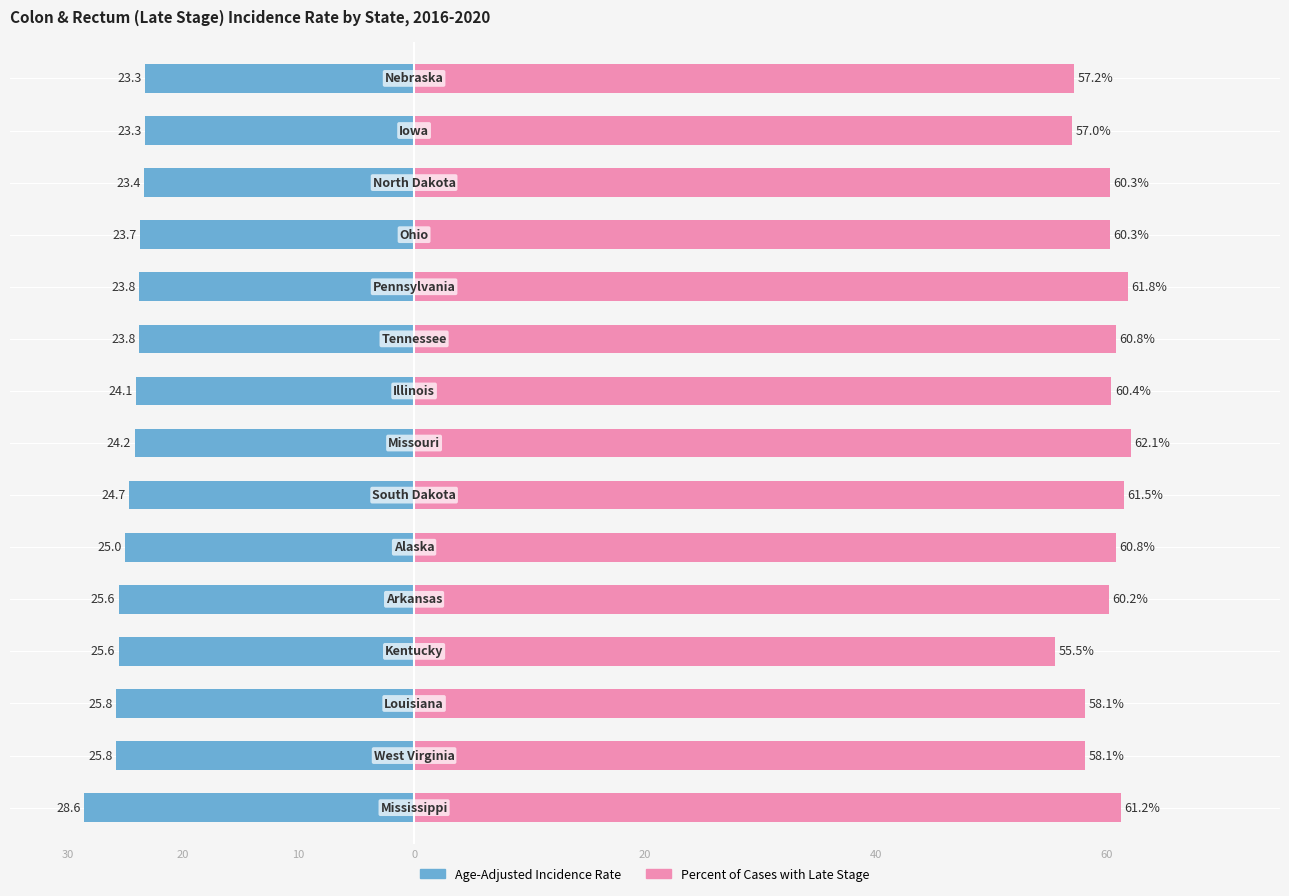

What is the total value across all series at 60?

36.8